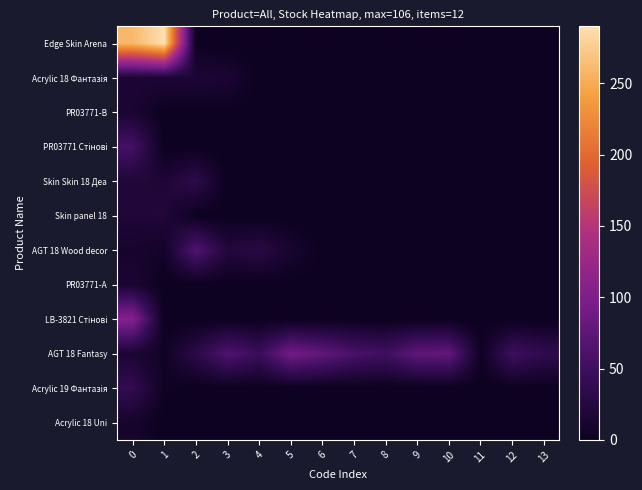

Which label corresponds to the largest value in the chart?

1